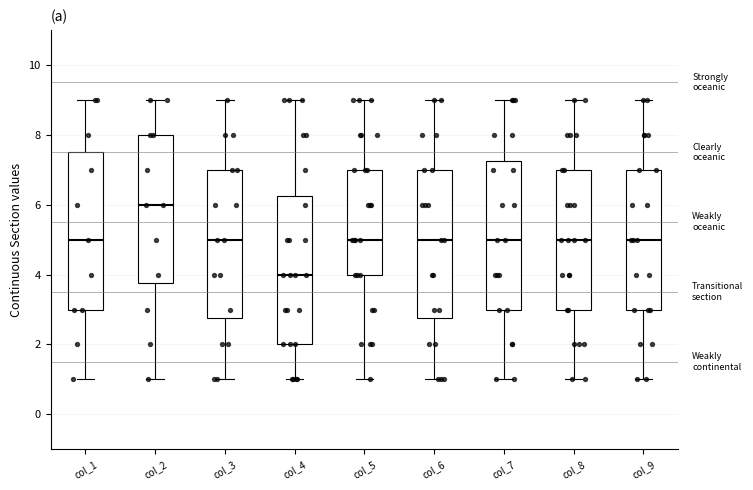

Where does the median line of the box for col_3 sit on the y-axis? The values are not printed on the chart, so give them approximately, as read against the axis.

5.0